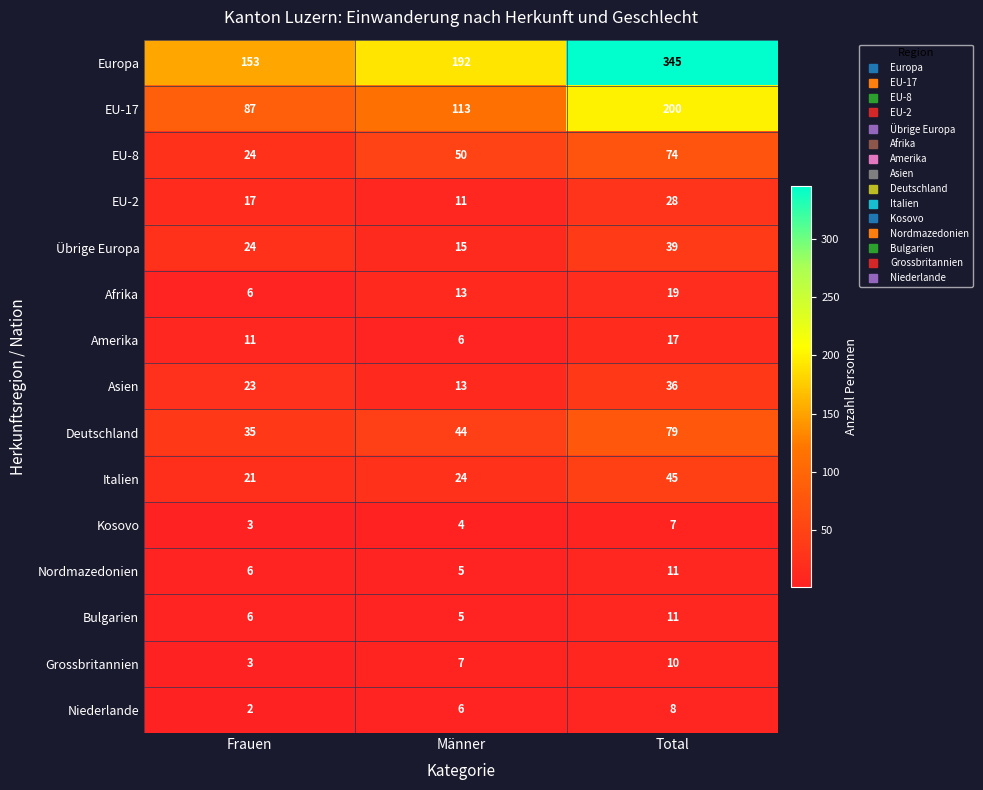

What is the difference between the second highest and minimum values in the Deutschland series?

9